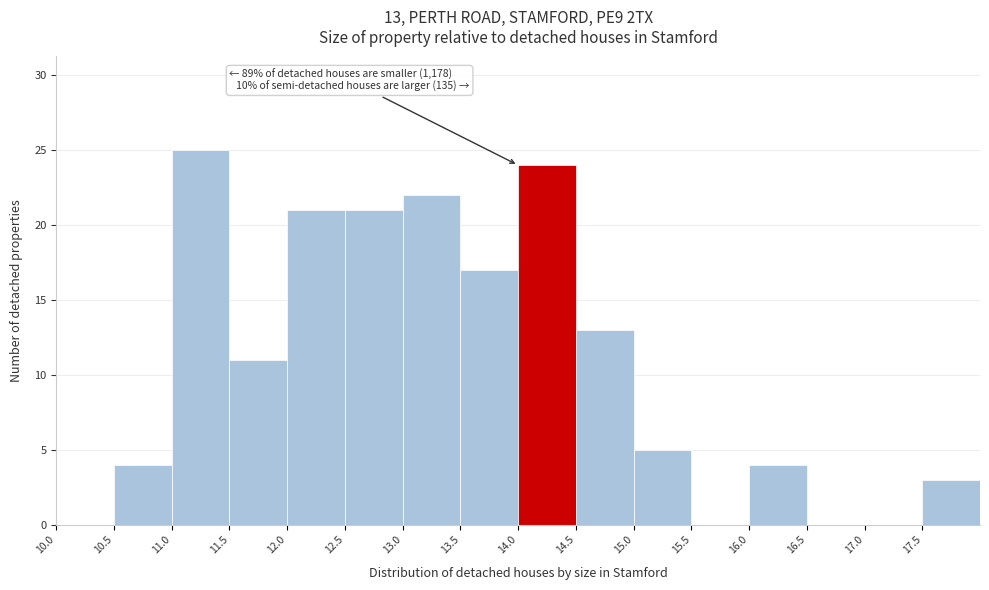

Which range on the x-axis has the tallest bar?

11.0 to 11.5